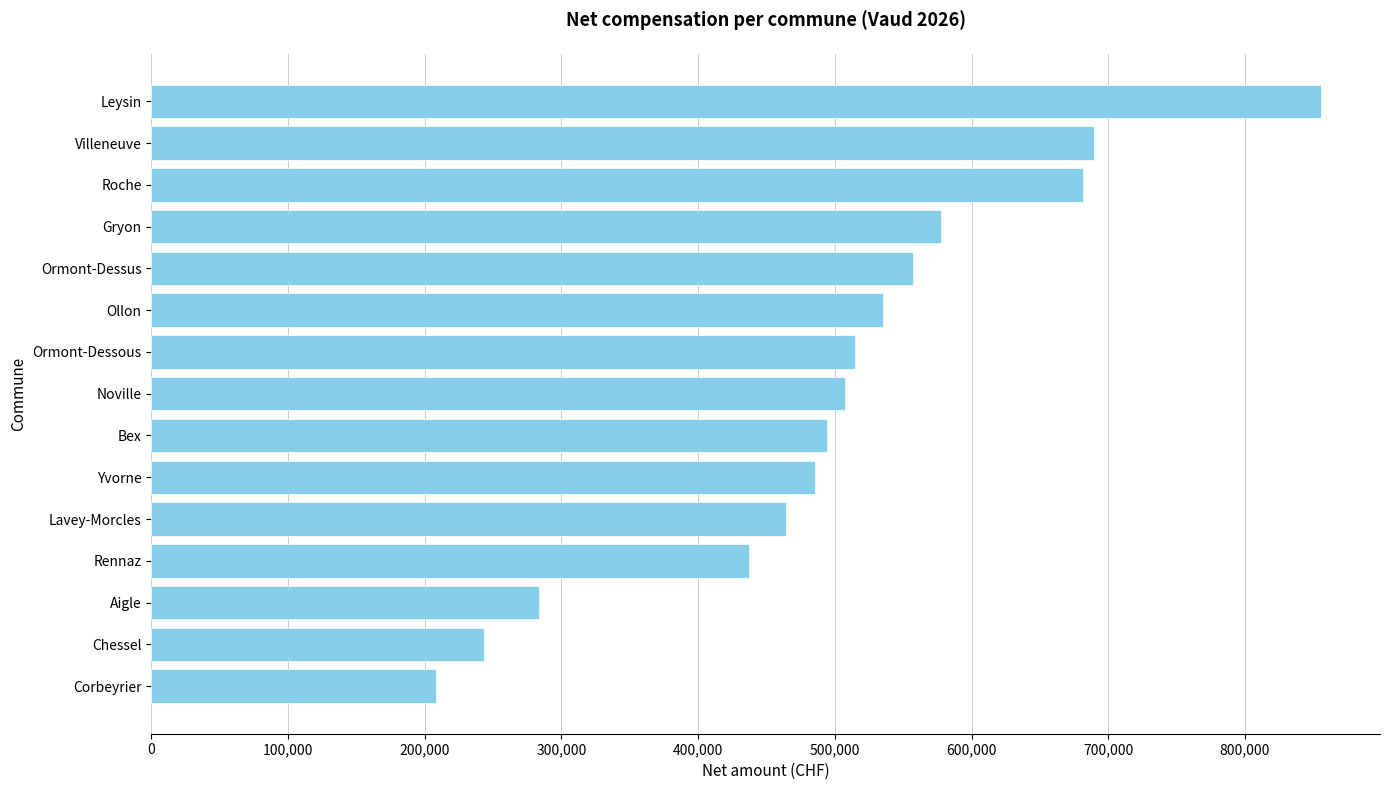

Read the value at Aigle.

283859.3